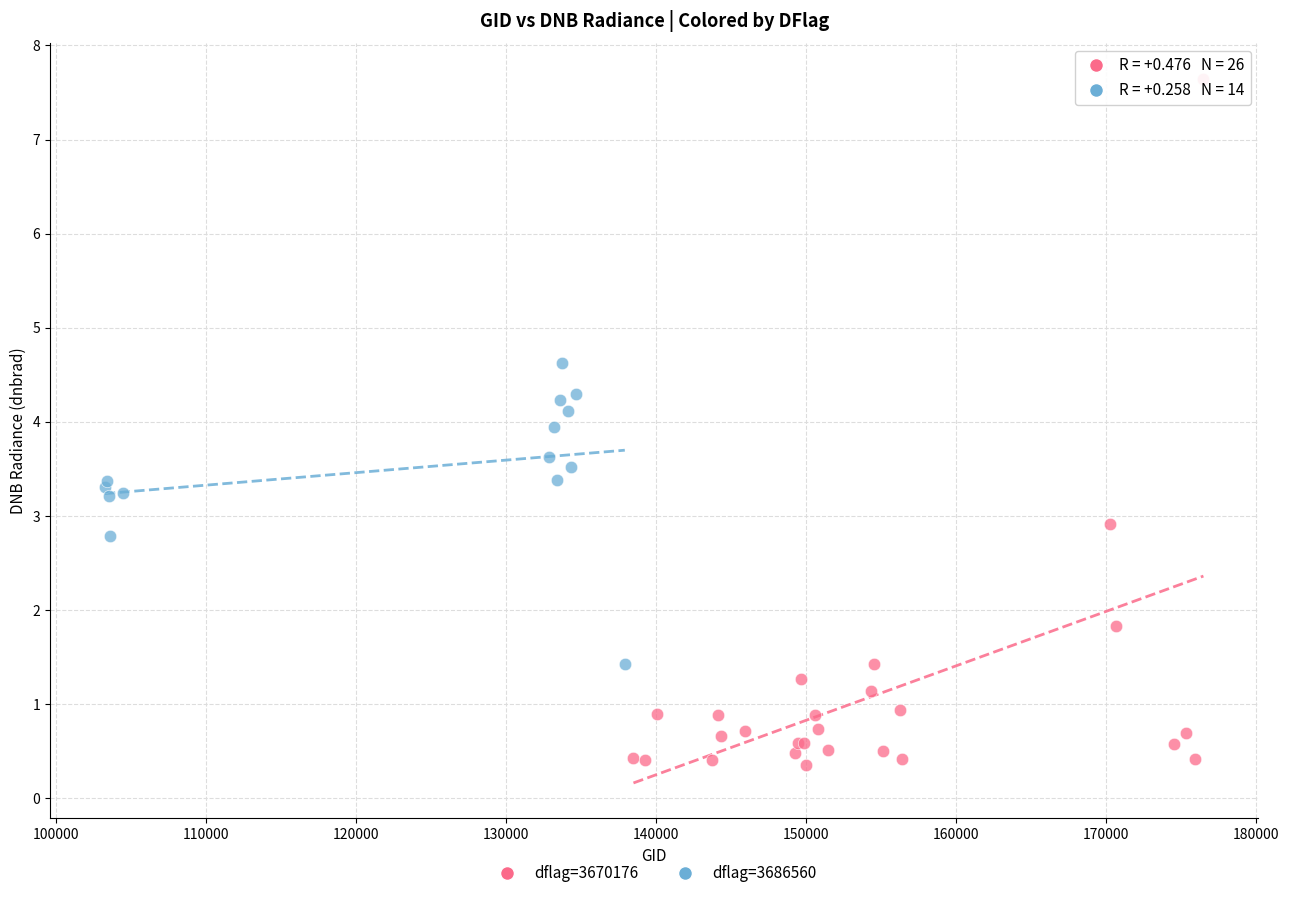

Which series has the widest spread of Y values?

dflag=3670176